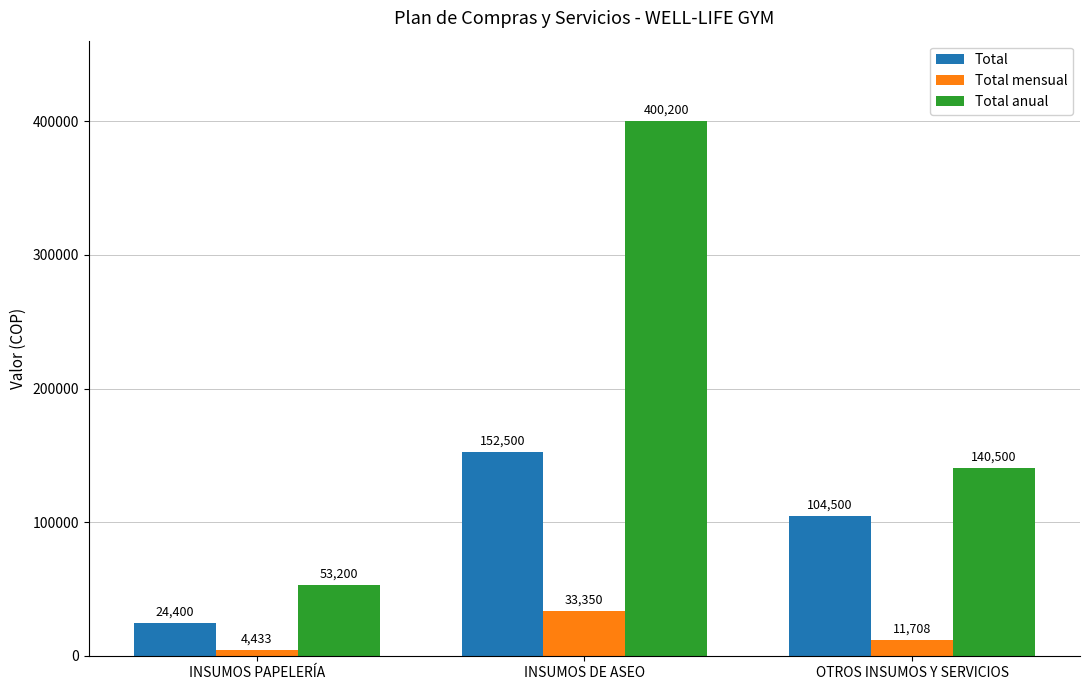

True or false: Total anual has a value of 140500.0 at OTROS INSUMOS Y SERVICIOS.

True